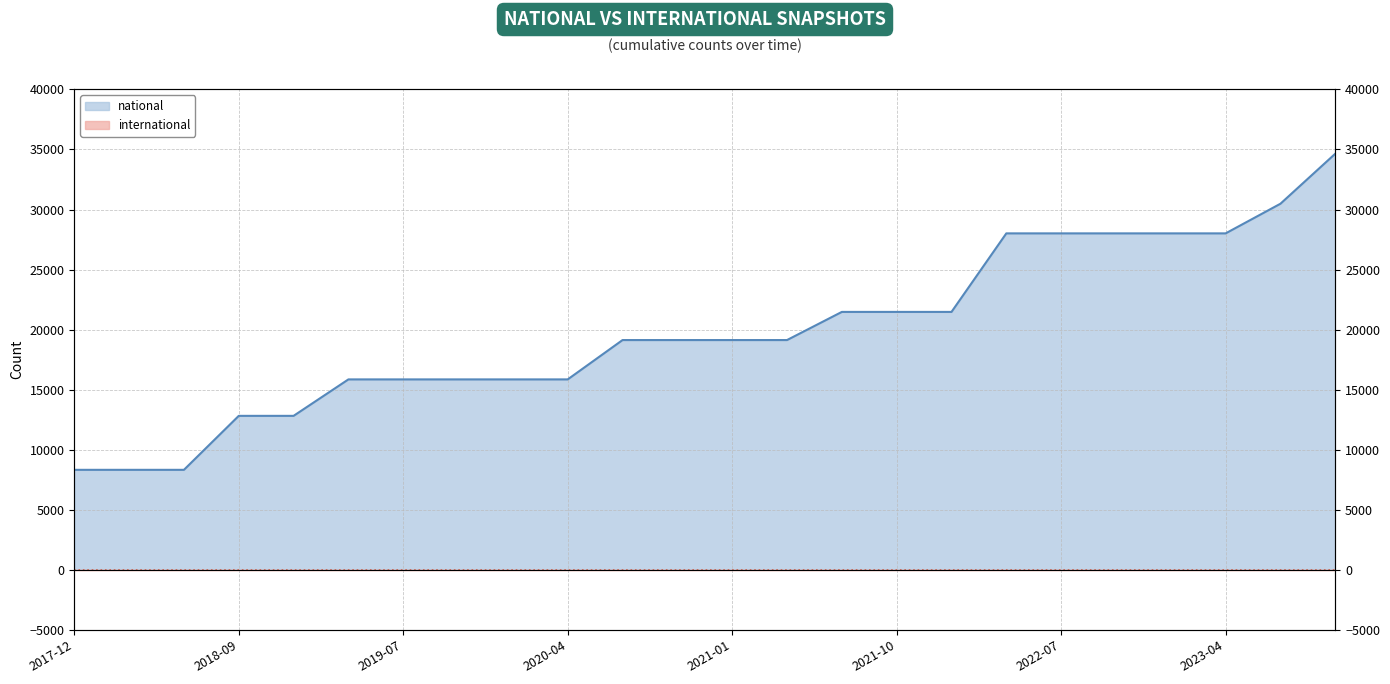

Rank the categories by value from highest to lowest.

2023-10-01, 2023-07-01, 2022-04-01, 2022-07-01, 2022-10-01, 2023-01-01, 2023-04-01, 2021-07-01, 2021-10-01, 2022-01-01, 2020-07-01, 2020-10-01, 2021-01-01, 2021-04-01, 2019-04-06, 2019-07-01, 2019-10-09, 2020-01-01, 2020-04-01, 2018-09-28, 2019-01-01, 2017-12-22, 2018-04-09, 2018-07-11